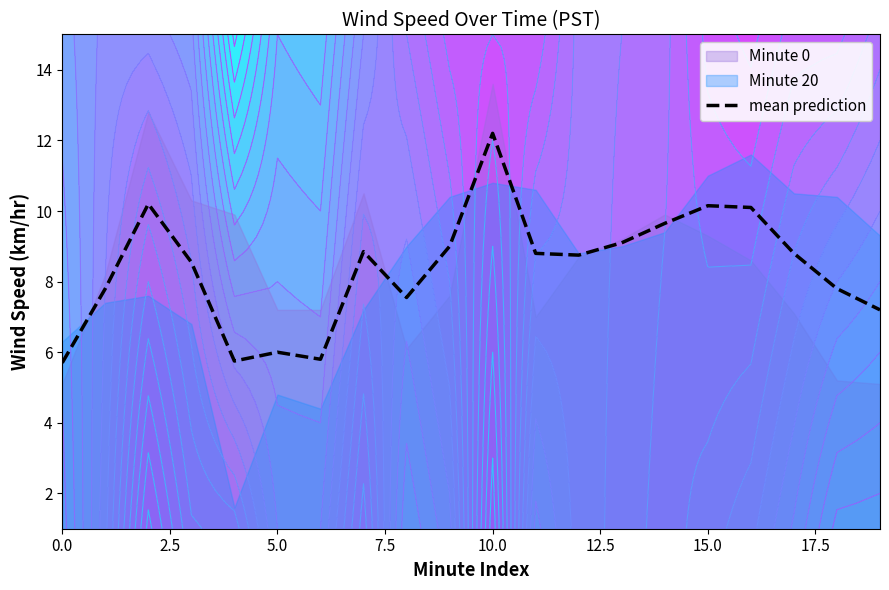

True or false: there are more than 0 points higher than both neighbors.

True